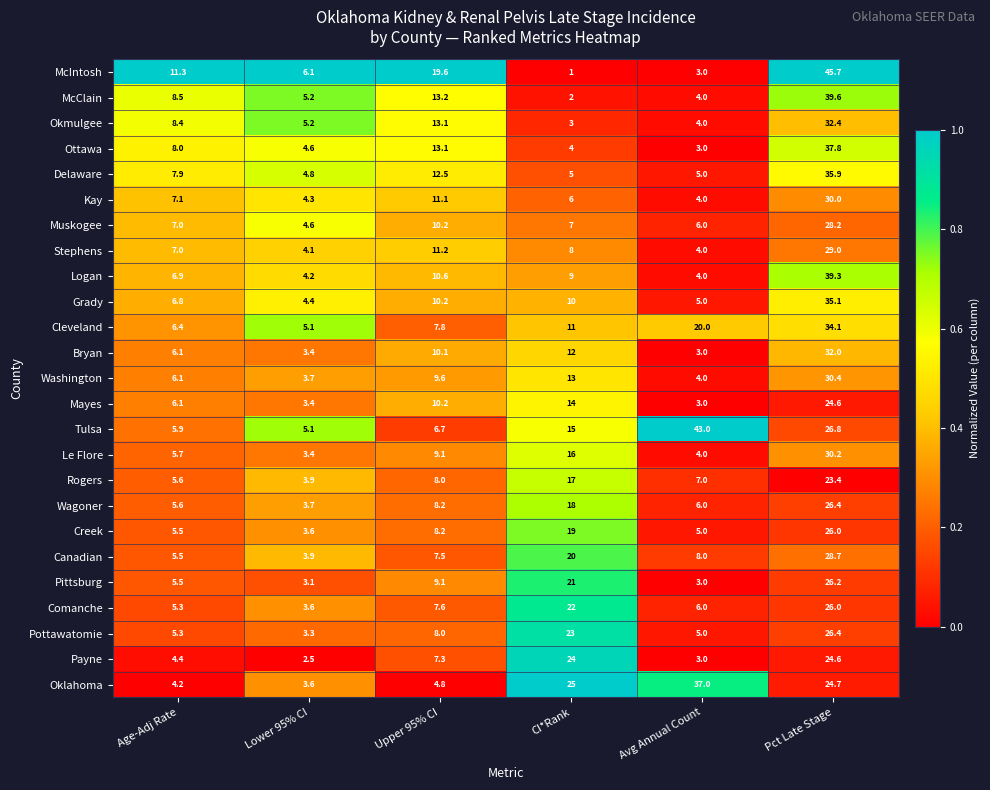

Read the McIntosh value at Age-Adj Rate.

11.3